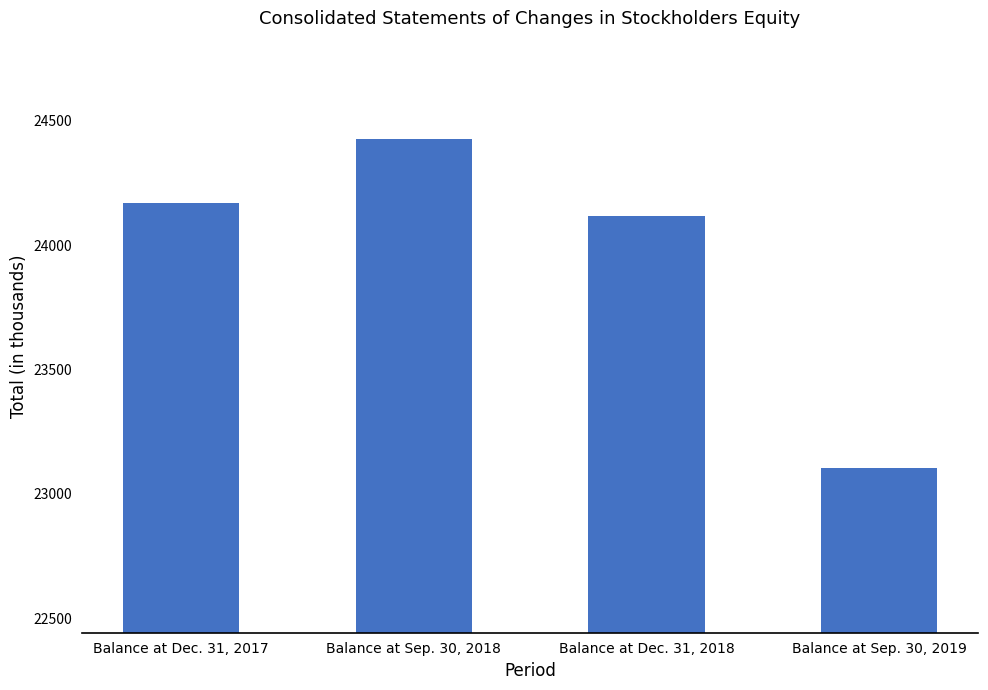

What is the change in value from Balance at Dec. 31, 2017 to Balance at Sep. 30, 2018?

+255